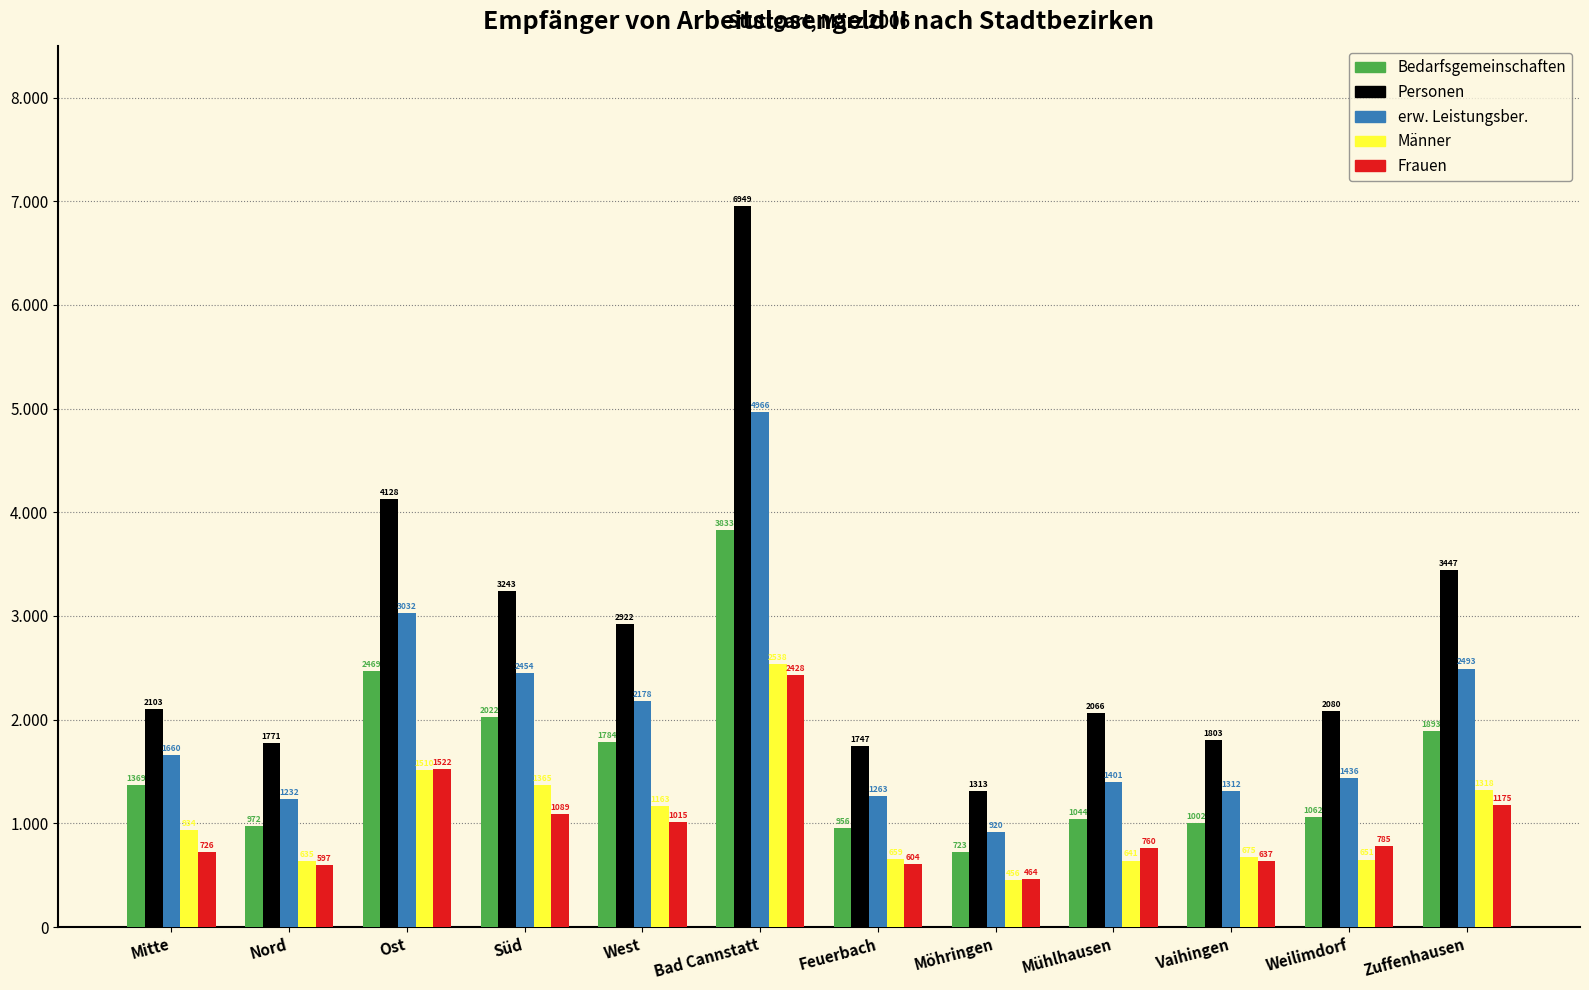

What is the difference between the erw. Leistungsber. values at Mühlhausen and West?

777